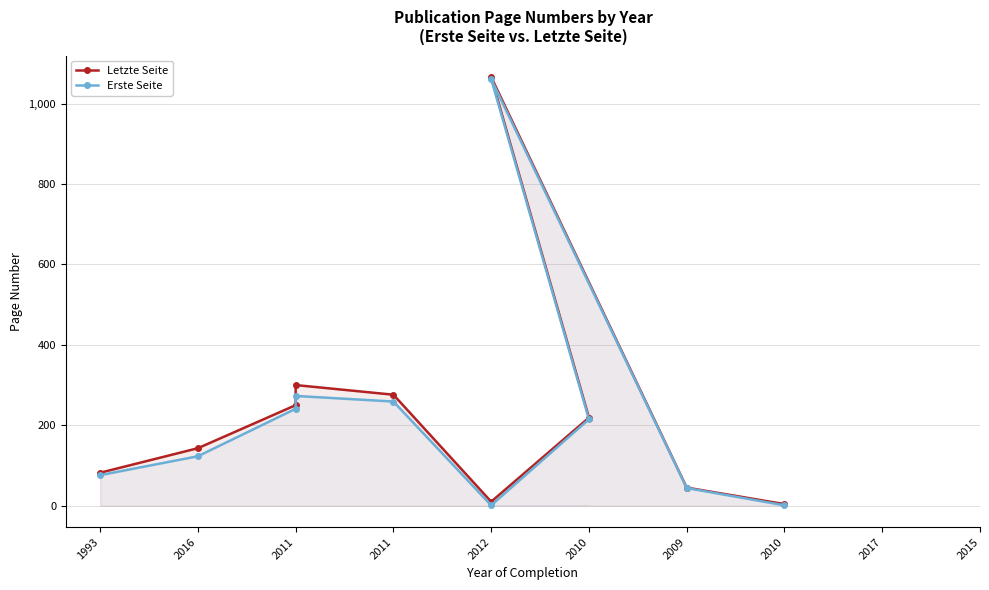

Where is the first local maximum for Erste Seite?

2011